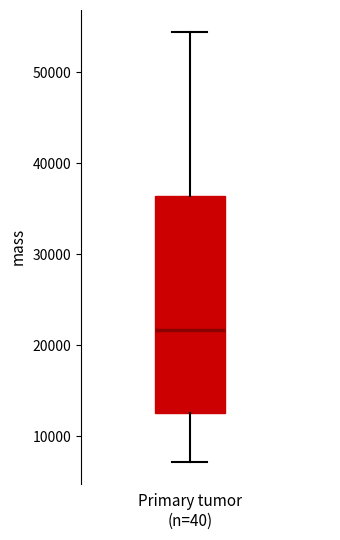

Read this box plot against the y-axis: the position of the median line, the range covered by the box, and the ends of both whiskers. The values are not printed on the chart, so give them approximately, as read against the axis.

median 22000, box 13000 to 36000, whiskers 7000 to 54000